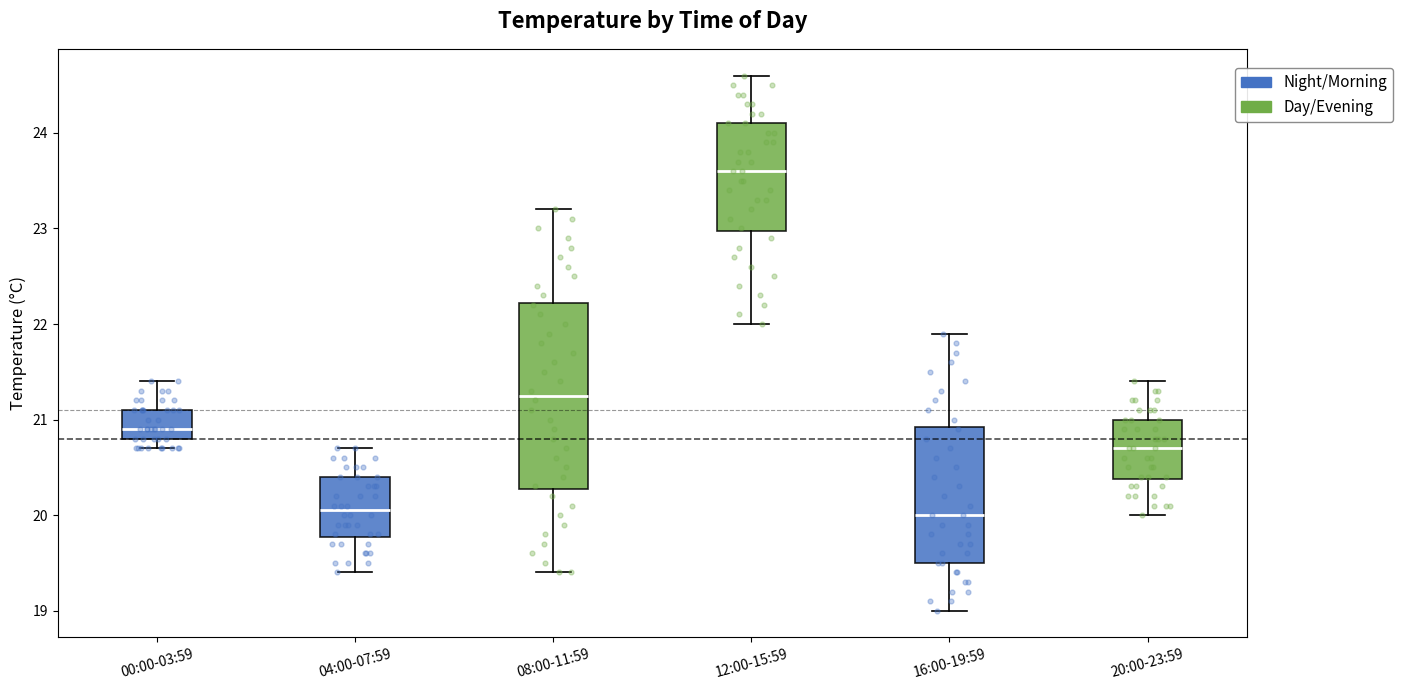

Where is the lower edge of the box for 00:00-03:59 on the y-axis? The values are not printed on the chart, so give them approximately, as read against the axis.

20.8